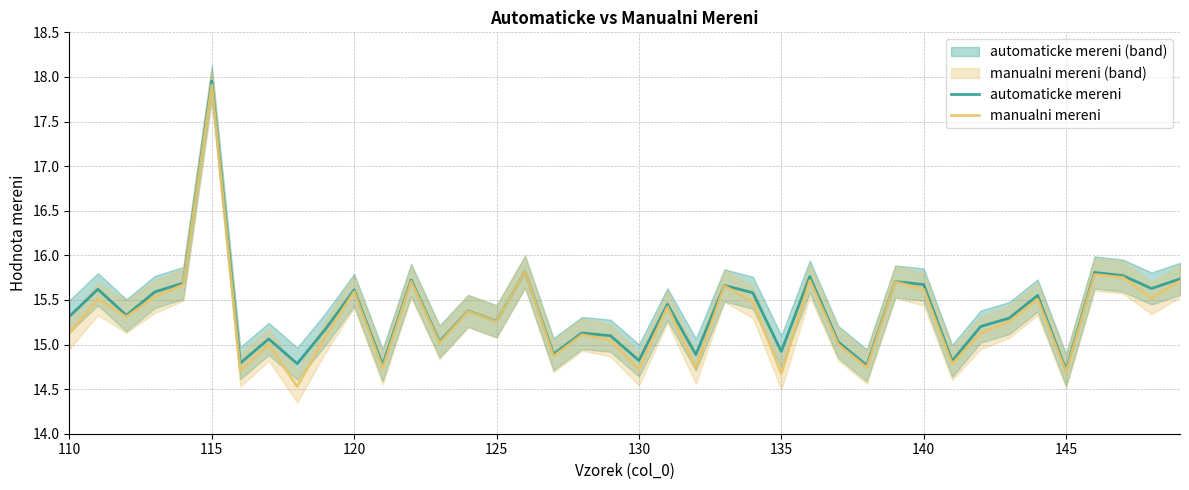

Reading left to right, extract all data points from this chart.

automaticke mereni: 15.3	15.6	15.3	15.6	15.7	18.0	14.8	15.1	14.8	15.2	15.6	14.8	15.7	15.0	15.4	15.3	15.8	14.9	15.1	15.1	14.8	15.5	14.9	15.7	15.6	14.9	15.8	15.0	14.8	15.7	15.7	14.8	15.2	15.3	15.5	14.7	15.8	15.8	15.6	15.7
manualni mereni: 15.1	15.5	15.3	15.5	15.7	17.9	14.7	15.0	14.5	15.1	15.6	14.7	15.7	15.0	15.4	15.3	15.8	14.9	15.1	15.0	14.7	15.4	14.7	15.7	15.5	14.7	15.7	15.0	14.7	15.7	15.6	14.8	15.1	15.3	15.5	14.7	15.8	15.8	15.5	15.7